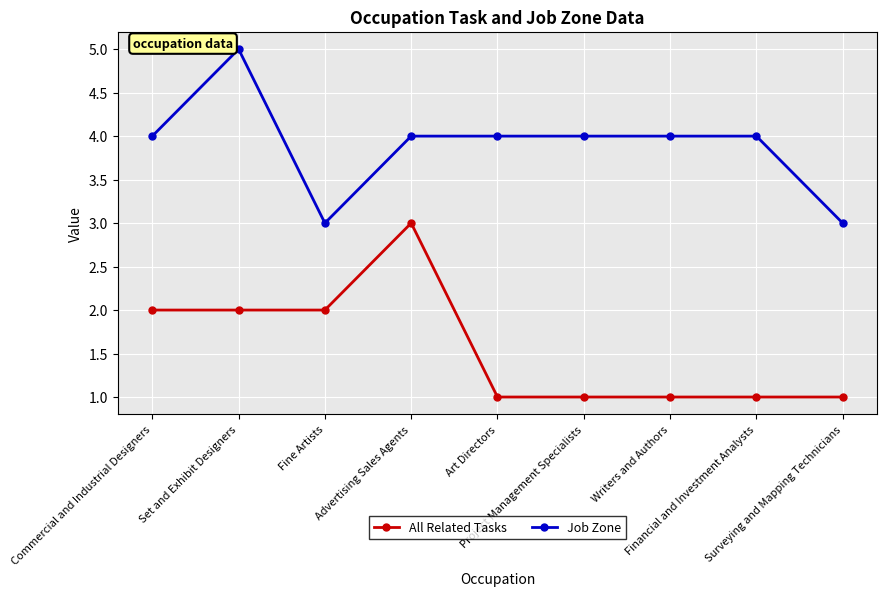

True or false: All Related Tasks has more than 0 interior local peaks.

True